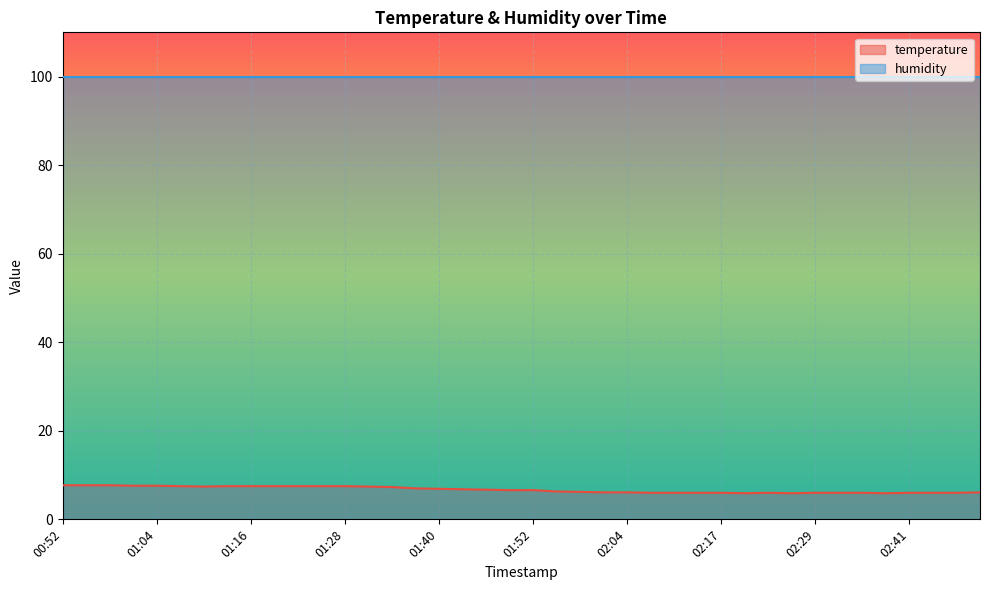

True or false: the data has more than 0 interior local peaks.

True